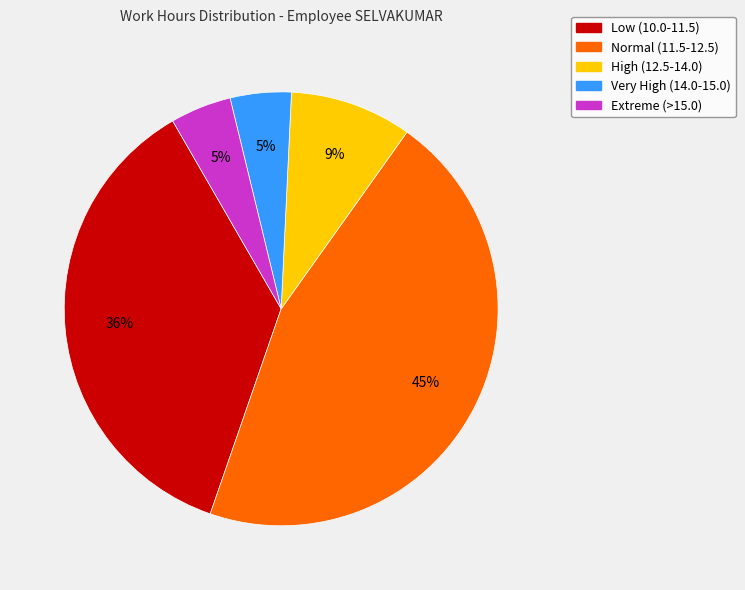

Is there any slice that represents more than half of the pie?

No